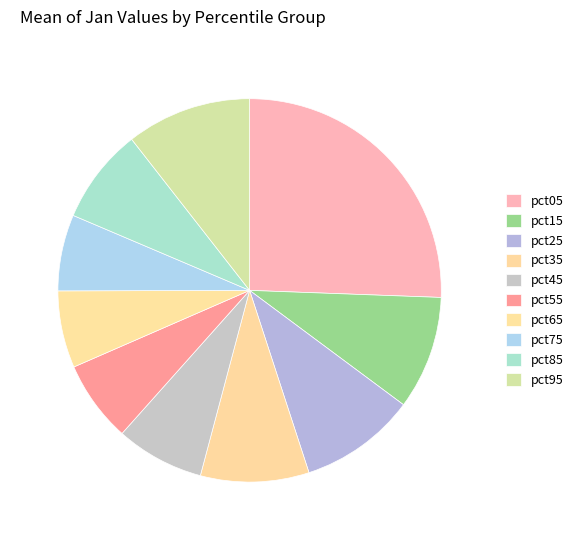

True or false: pct15 accounts for 10% of the total.

True